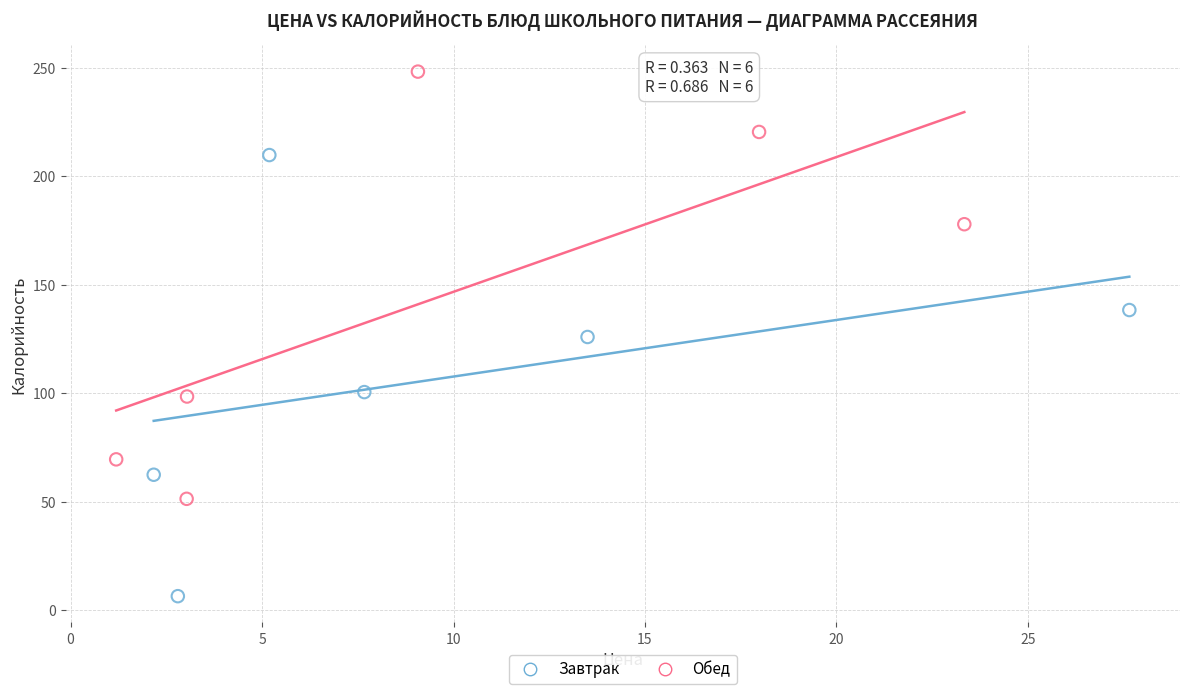

Which series has the largest Y range (max minus min)?

Завтрак